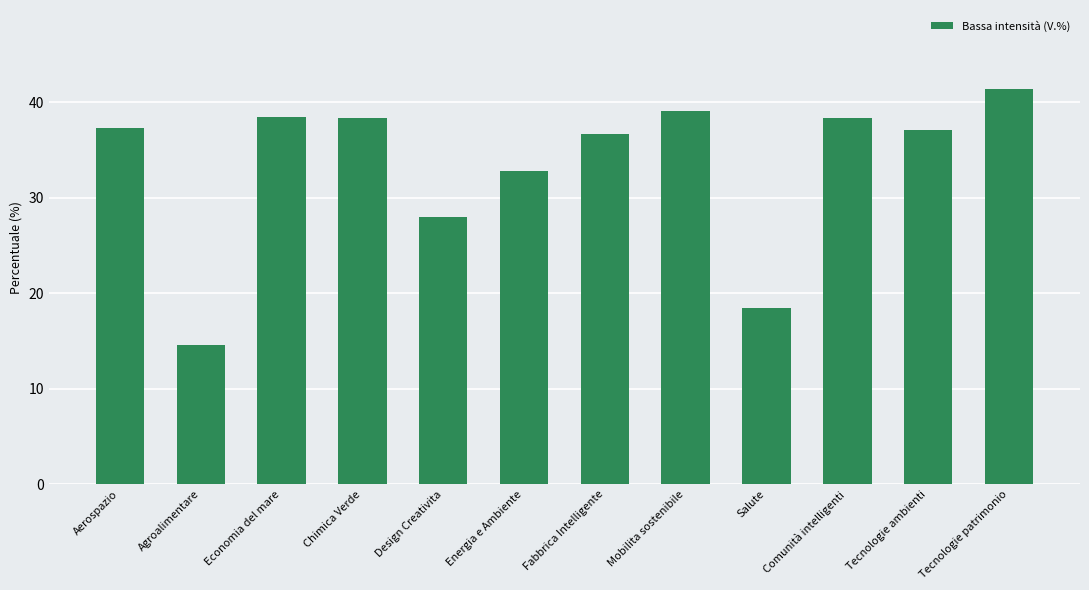

How many data points does each series have?

12